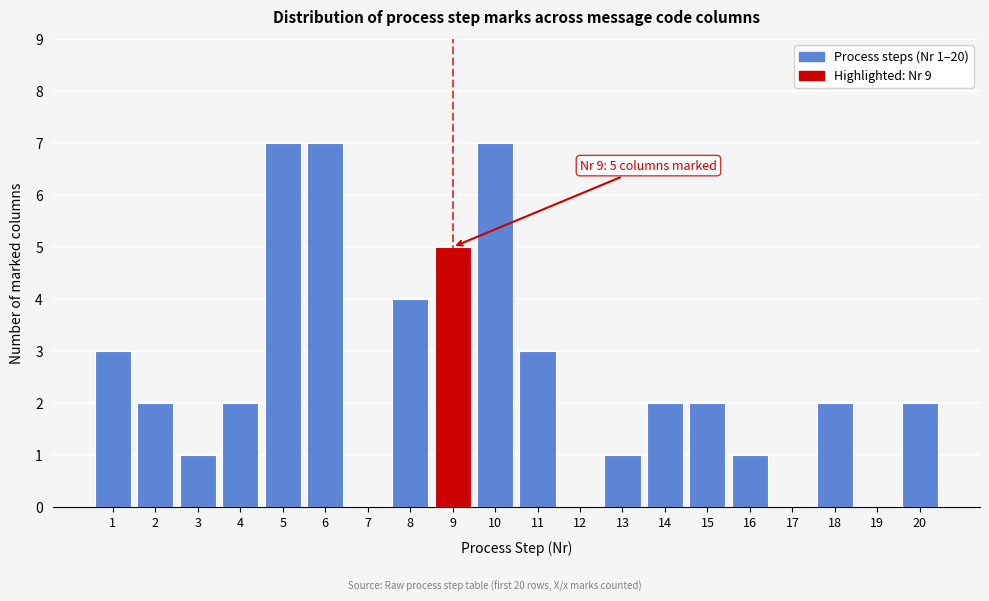

Reading right to left, extract all data points from this chart.

20=2	19=0	18=2	17=0	16=1	15=2	14=2	13=1	12=0	11=3	10=7	9=5	8=4	7=0	6=7	5=7	4=2	3=1	2=2	1=3